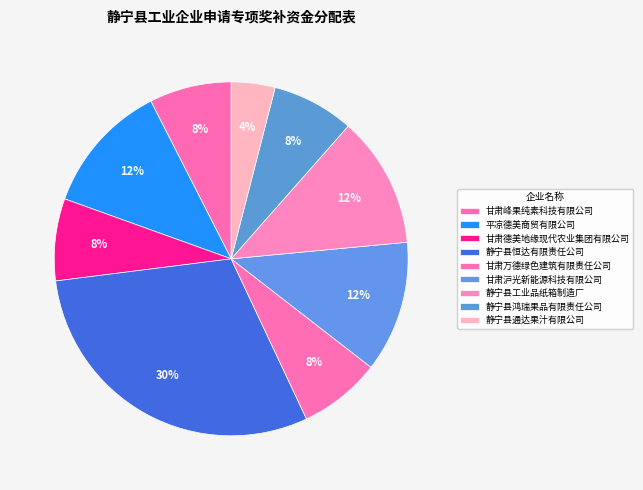

Which slice is the largest?

静宁县恒达有限责任公司